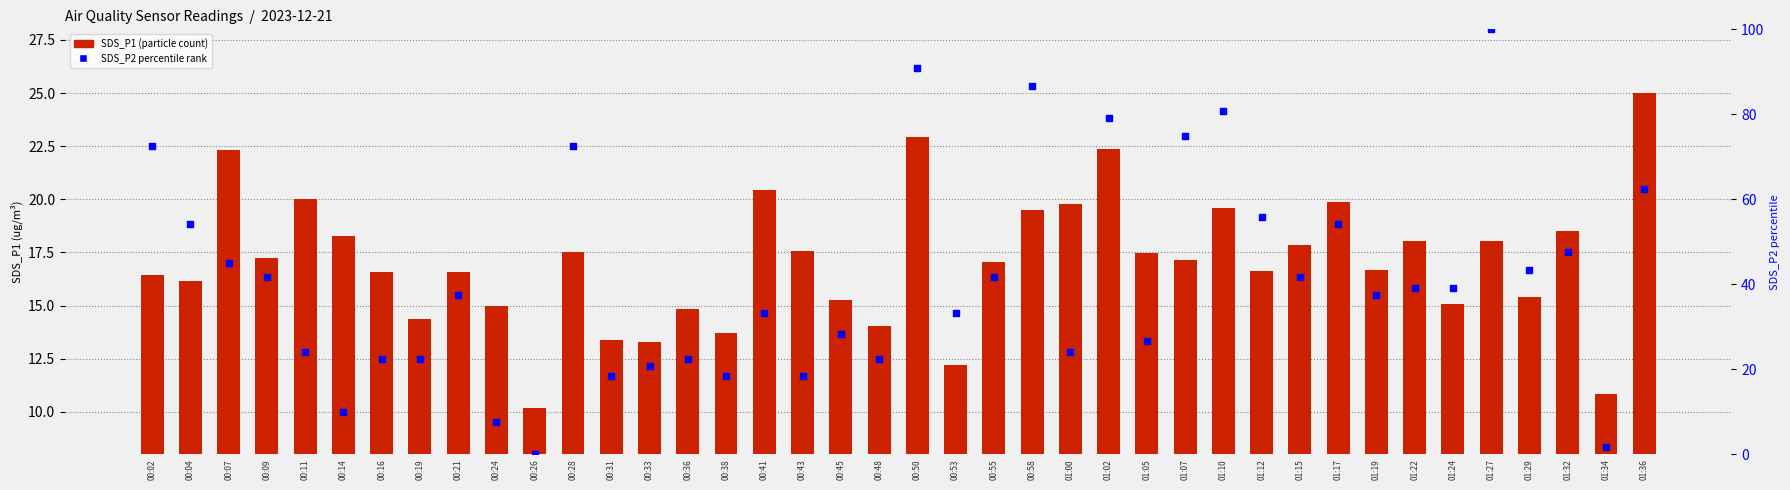

At which category is the sum across all series the highest?

01:27